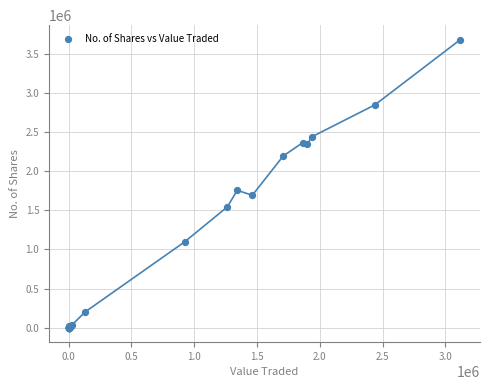

What Y value in the scatter plot is closest to 1839307?

1754943